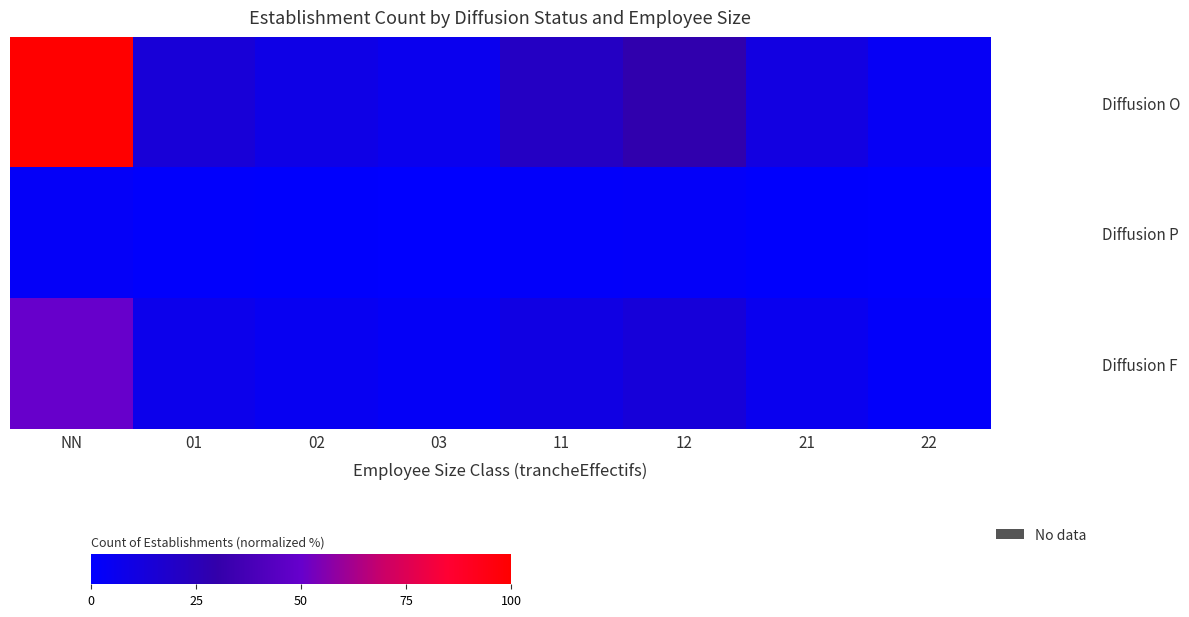

What is the spread (max minus min) of values at 03?

5.8